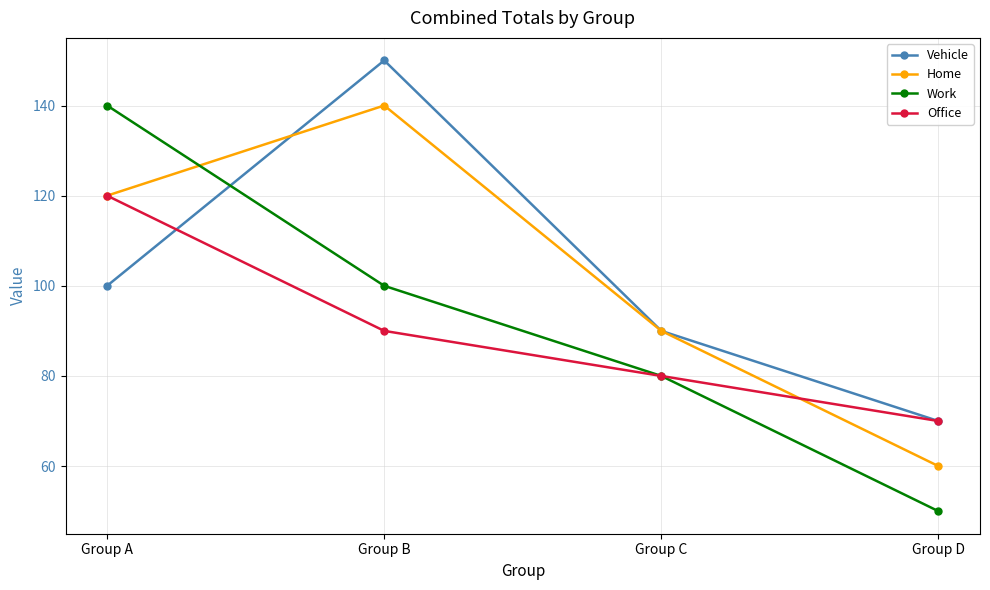

True or false: Office and Vehicle intersect in this chart.

True